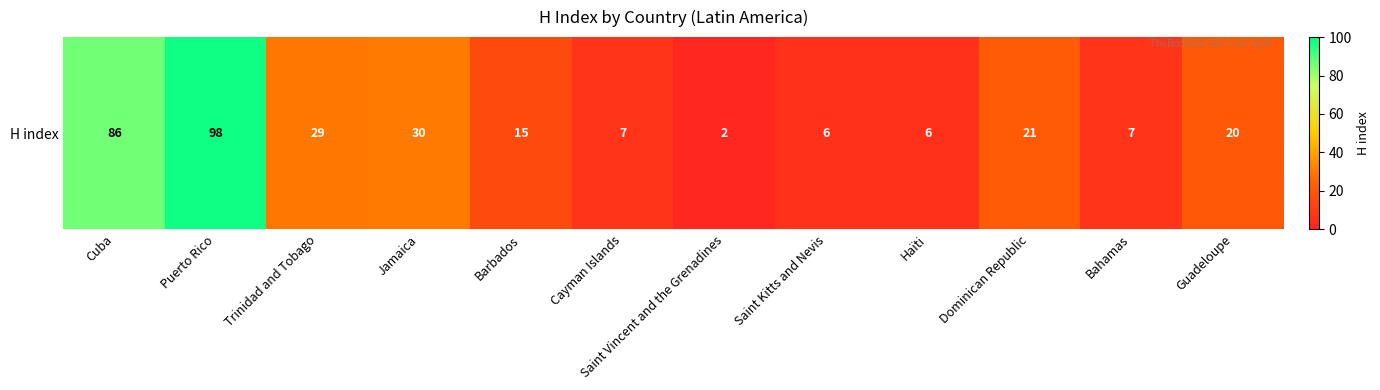

What is the ratio of the value at Cuba to the value at Trinidad and Tobago?

3.0